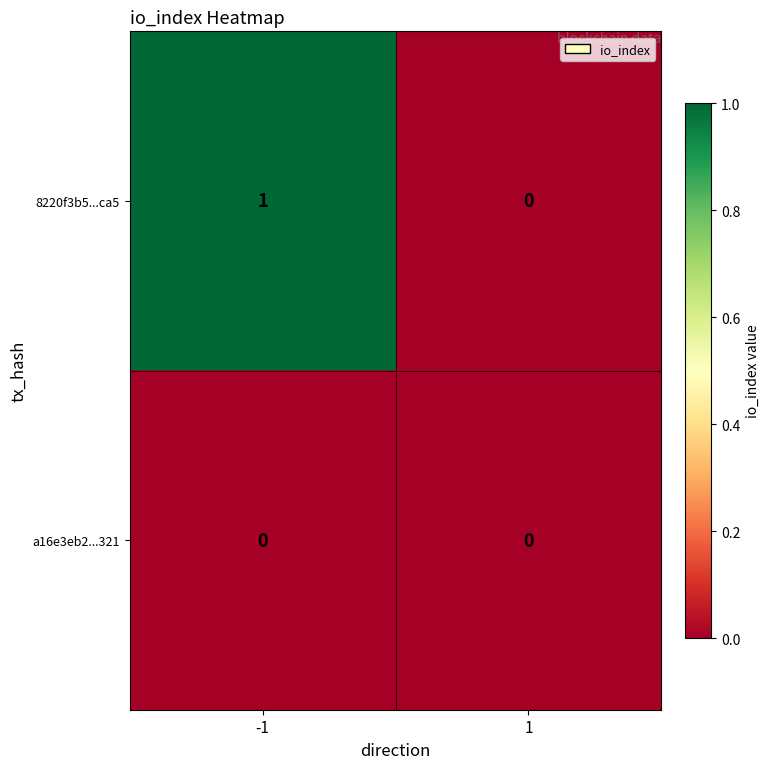

Rank the series at -1 from highest to lowest value.

8220f3b5...ca5, a16e3eb2...321